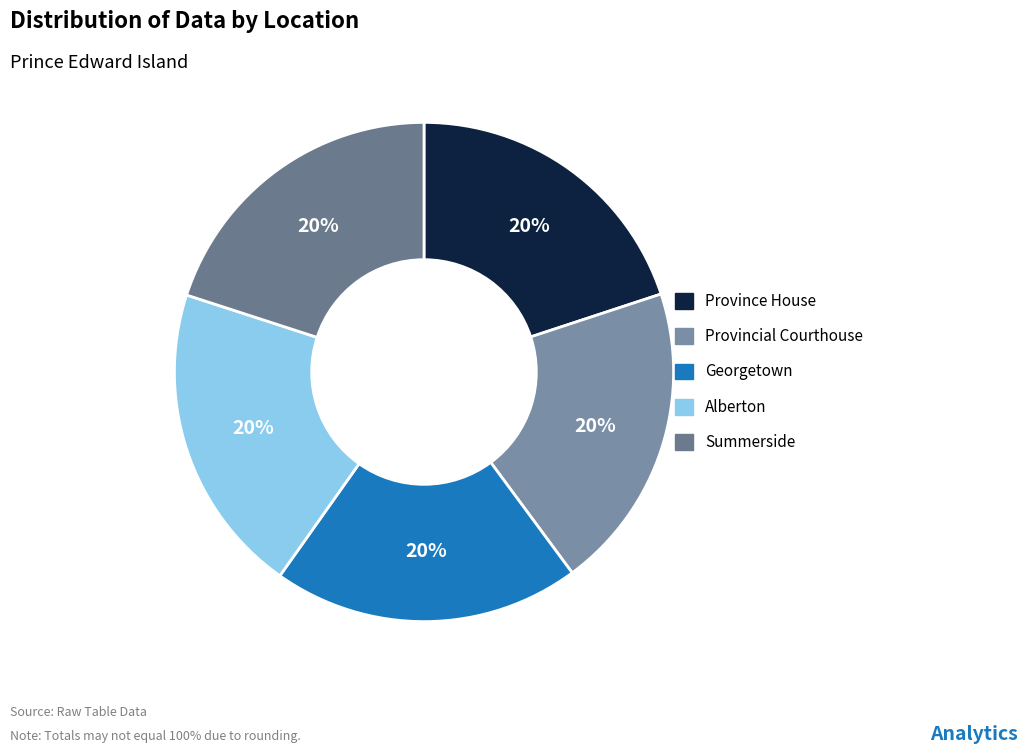

True or false: Alberton accounts for 6% of the total.

False